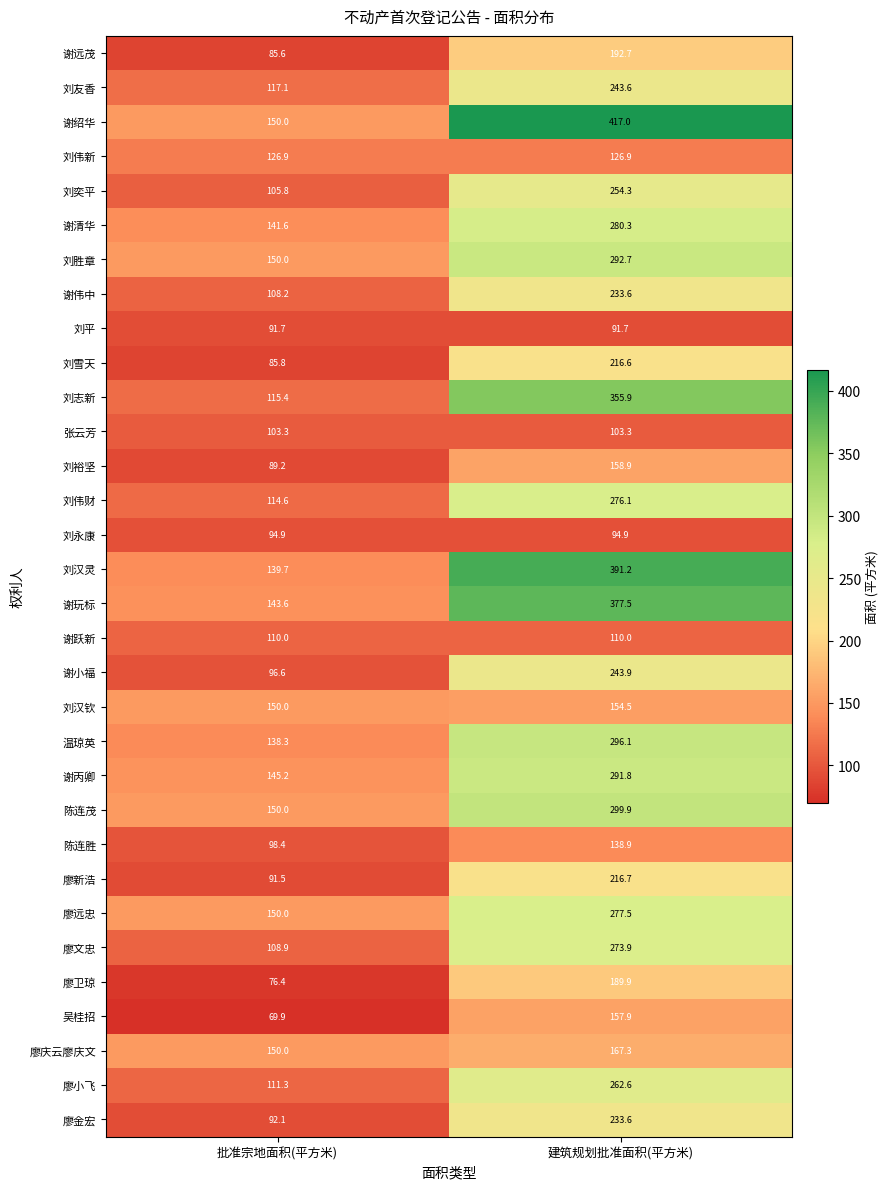

What is the sum of the 刘伟财 values at 批准宗地面积(平方米) and 建筑规划批准面积(平方米)?

390.7